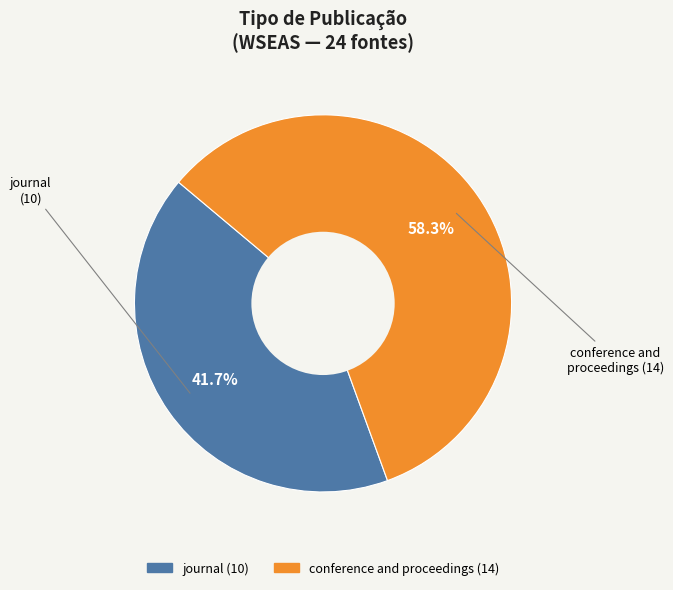

To the nearest percent, what is the difference between the largest and smallest slice percentages?

17%